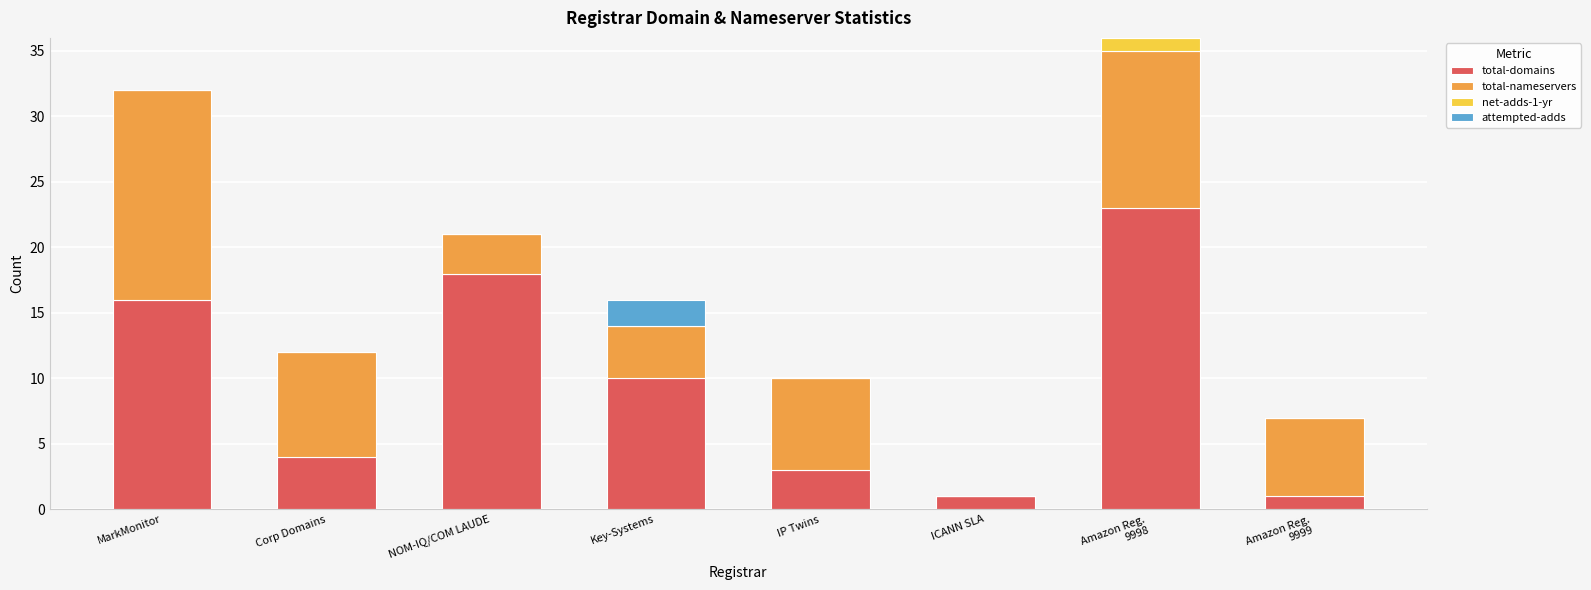

The total-domains series shows 5 at IP Twins. True or false?

False